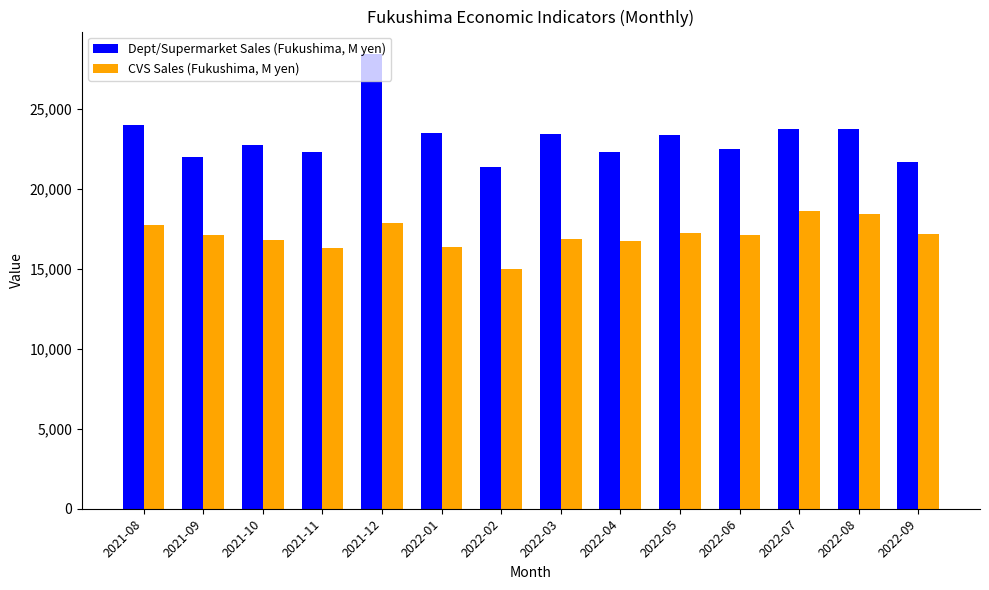

How many categories are shown in the chart?

14